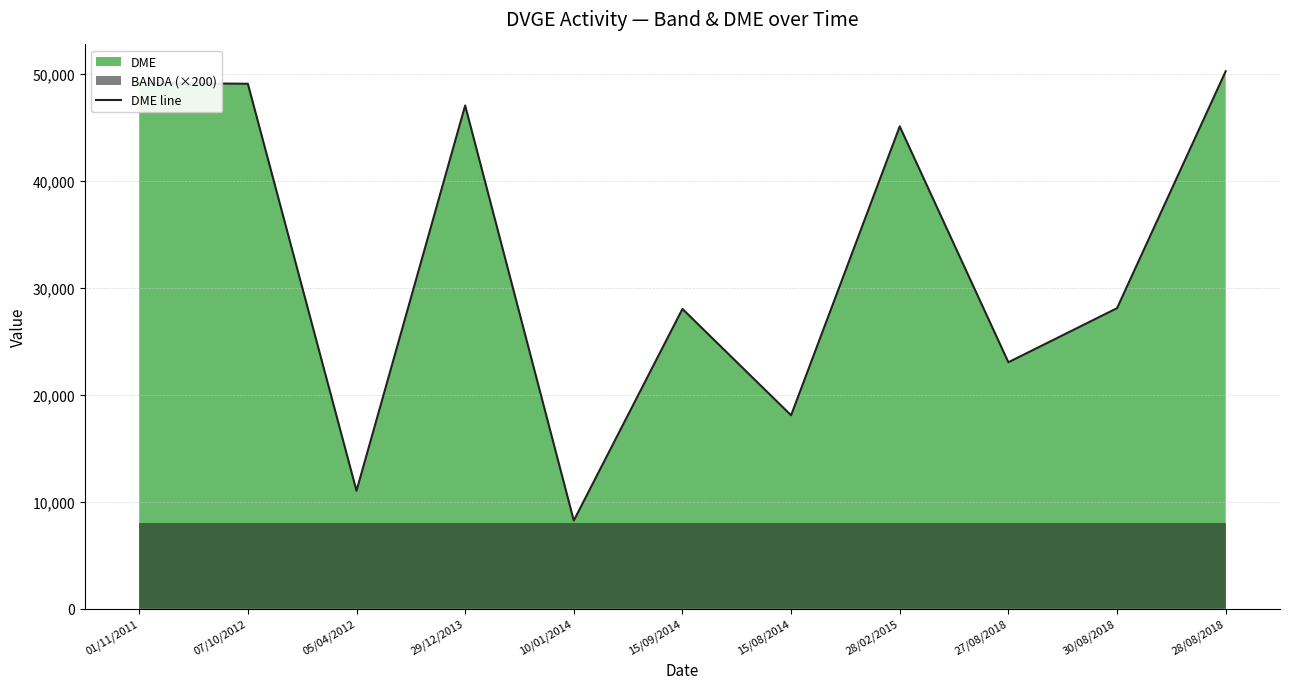

What is the value of the 10th point from the left?

28086